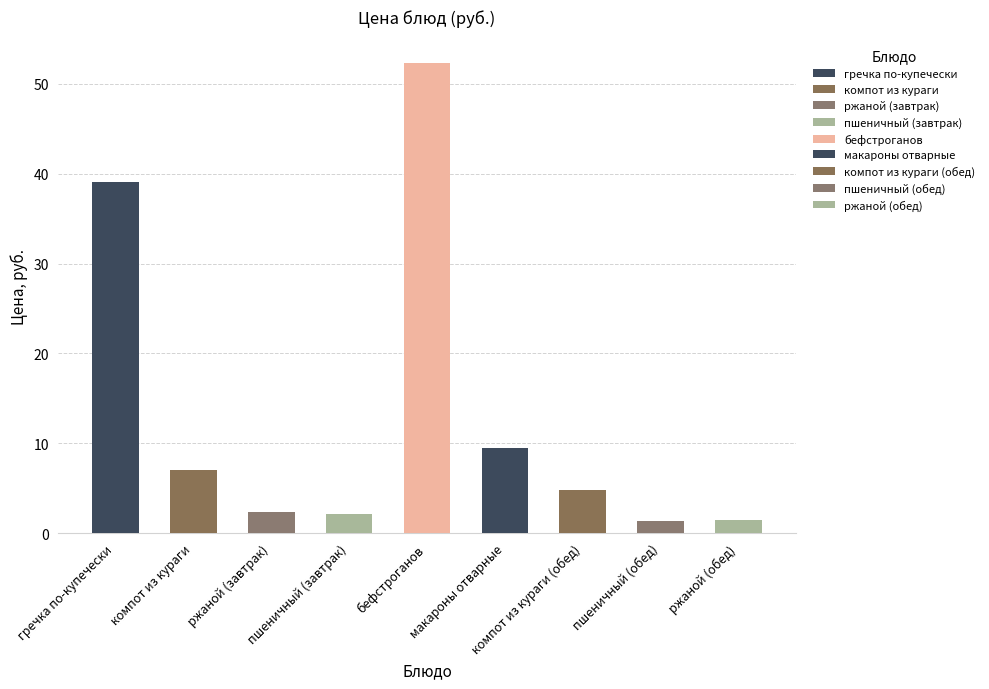

At which label is the value closest to 26?

гречка по-купечески